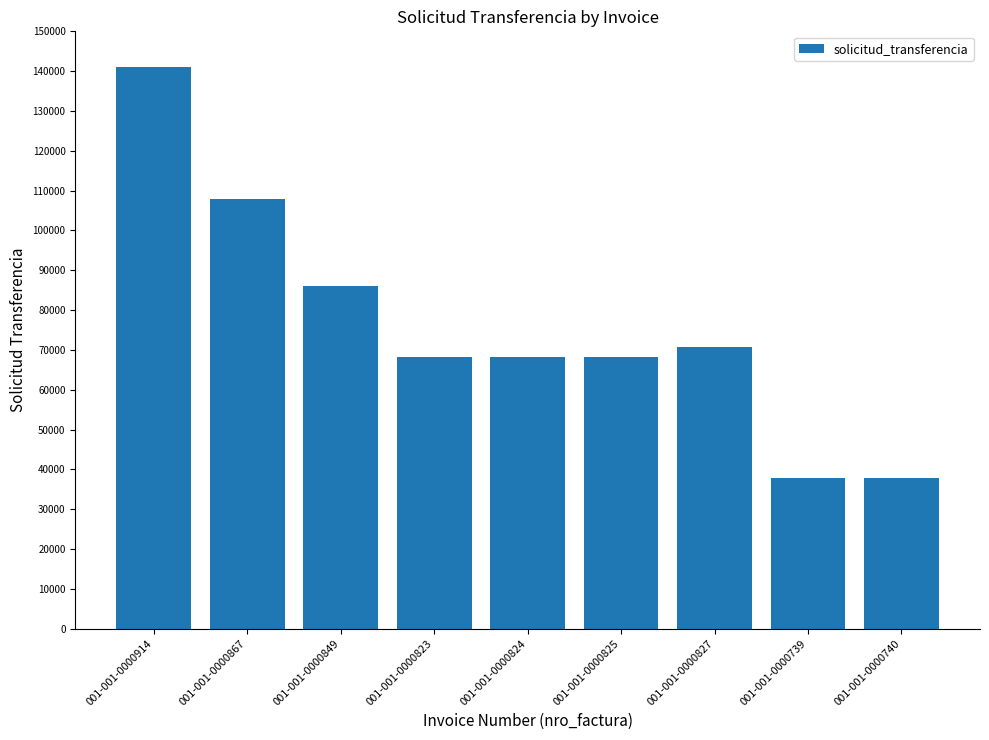

How many series are shown in this chart?

1